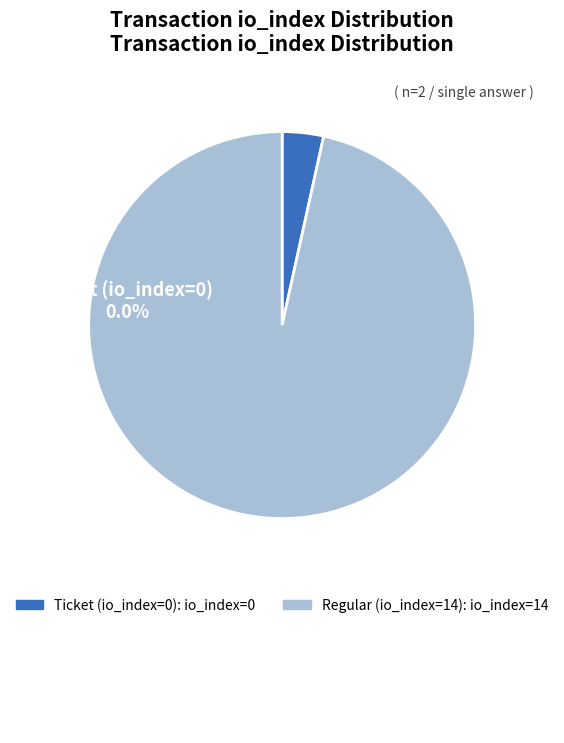

Which category accounts for the majority?

Regular (io_index=14)